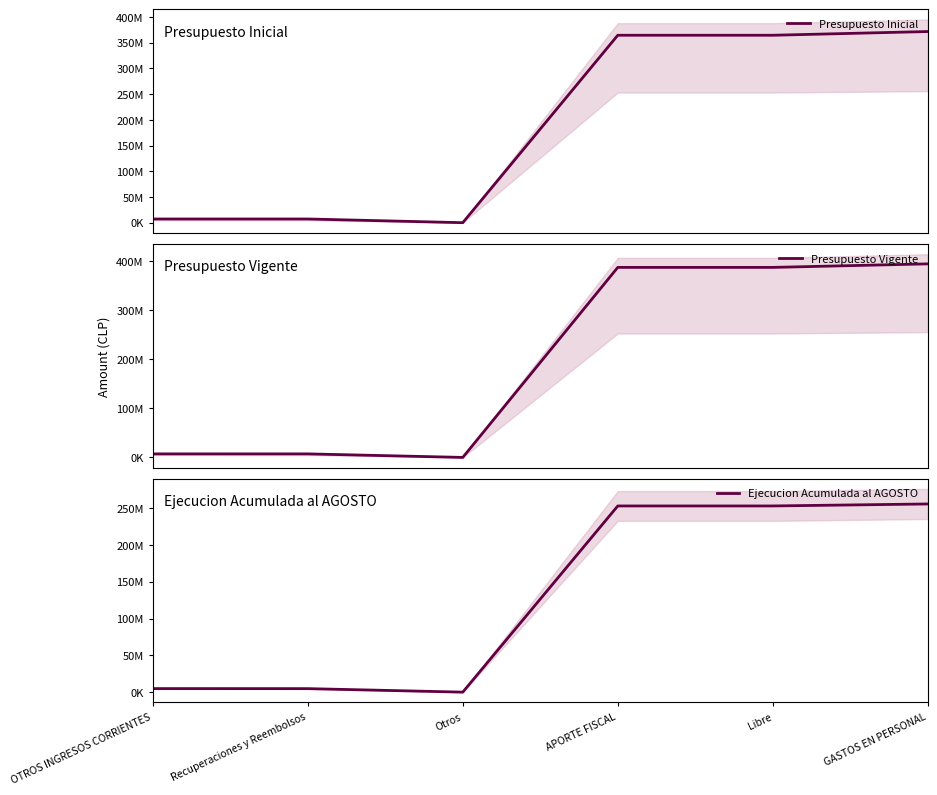

The value of Ejecucion Acumulada al AGOSTO at APORTE FISCAL is 96624027. True or false?

False